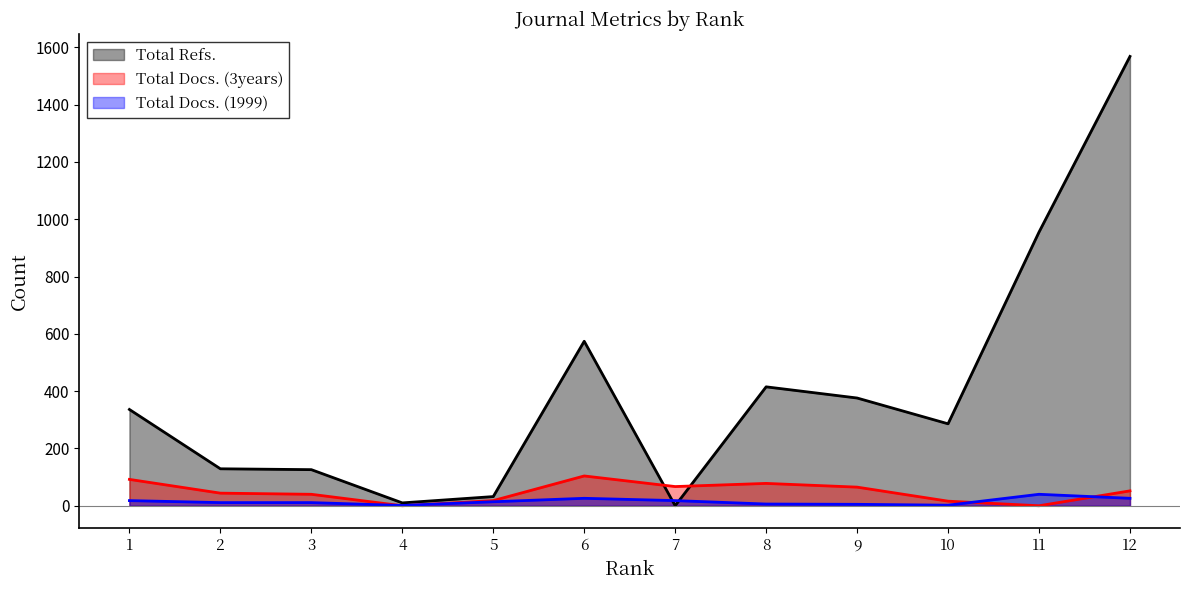

Reading right to left, what are all the values shown in this chart?

Total Refs.: 1568	955	286	376	415	0	574	32	10	126	129	336
Total Docs. (3years): 52	0	16	65	78	67	104	18	0	40	44	92
Total Docs. (1999): 26	40	2	5	6	18	26	14	1	11	11	18